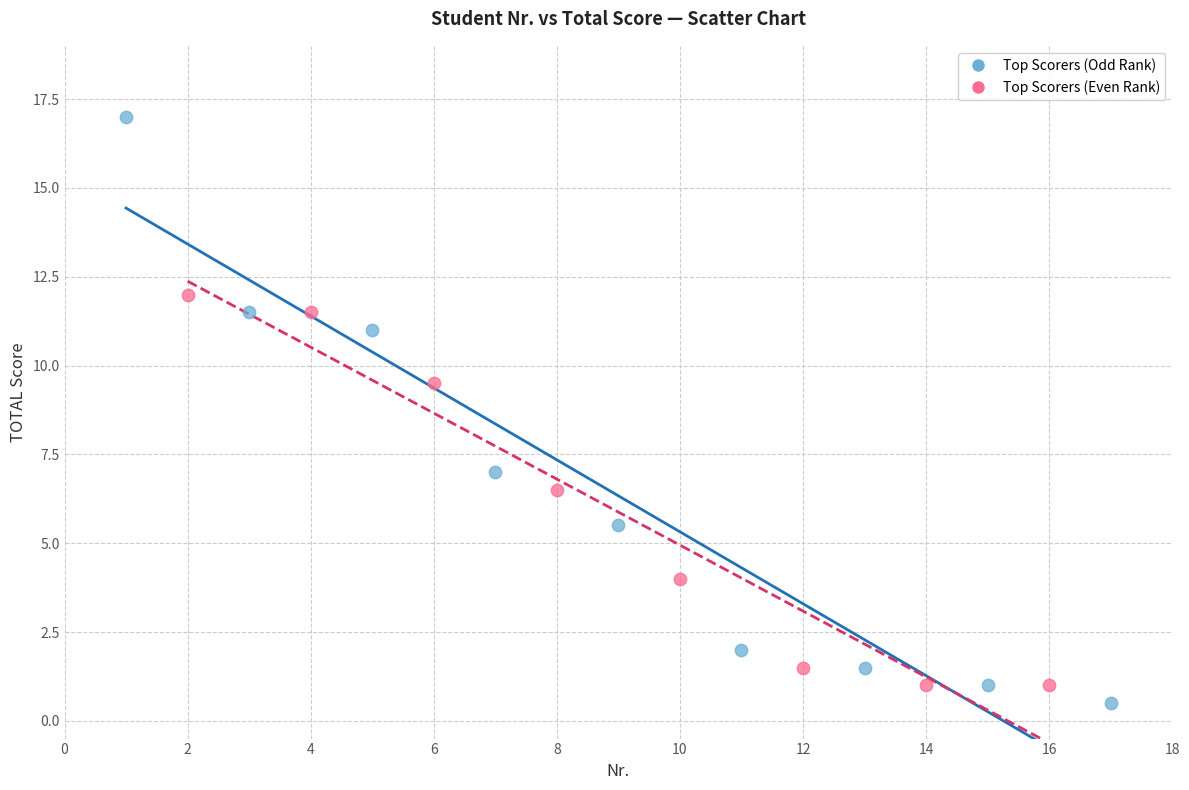

Which series has the widest spread of Y values?

Top Scorers (Odd Rank)